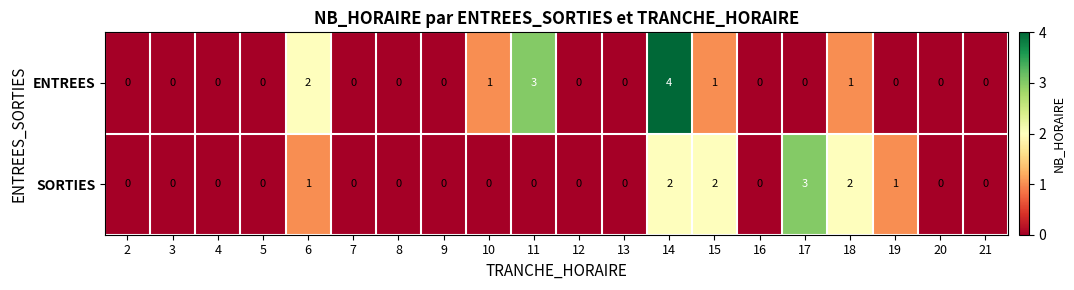

The SORTIES series shows 0 at 3. True or false?

True